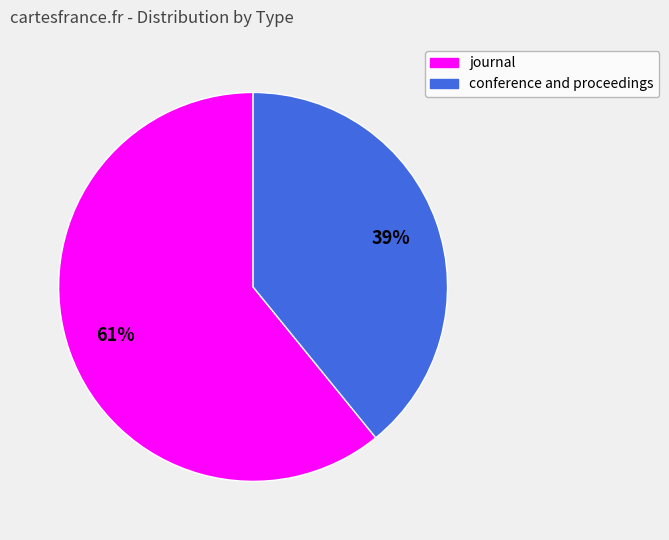

To the nearest percent, what portion does conference and proceedings represent?

39%